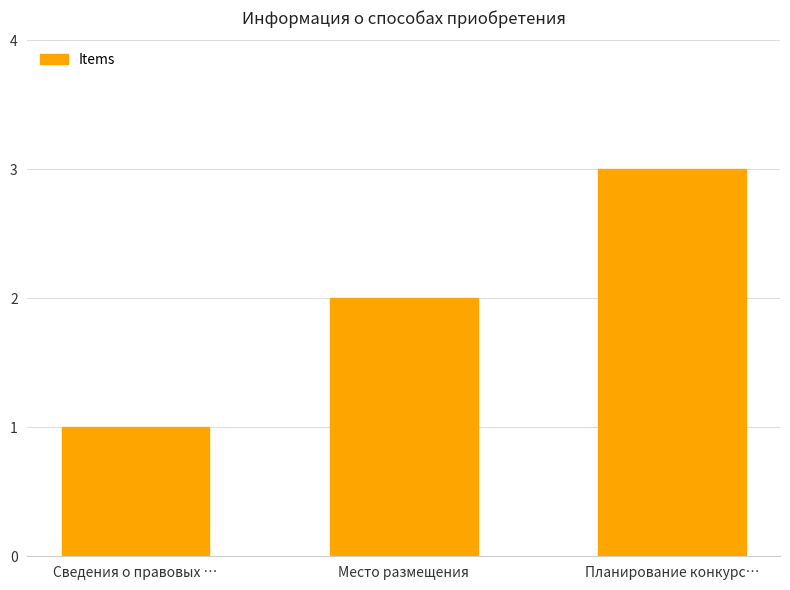

True or false: the data shows 1 at Планирование конкурс….

False